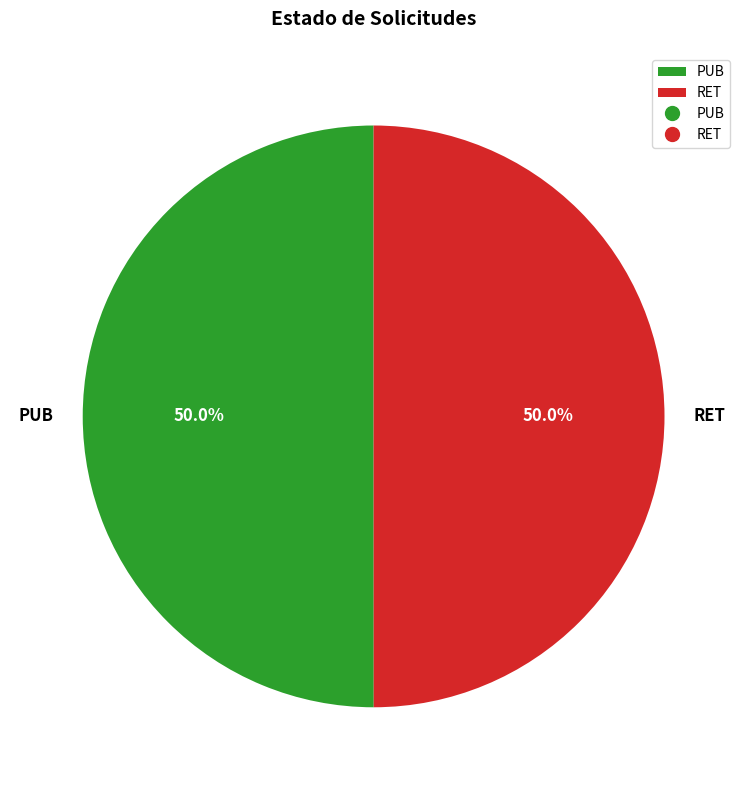

To the nearest percent, what percentage of the pie is RET?

50%